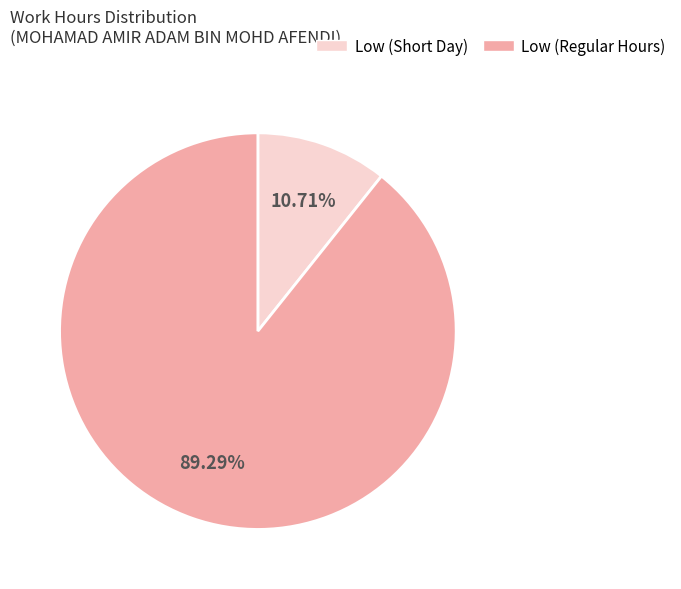

Is the sum of Low (Regular Hours) and Low (Short Day) greater than half?

Yes